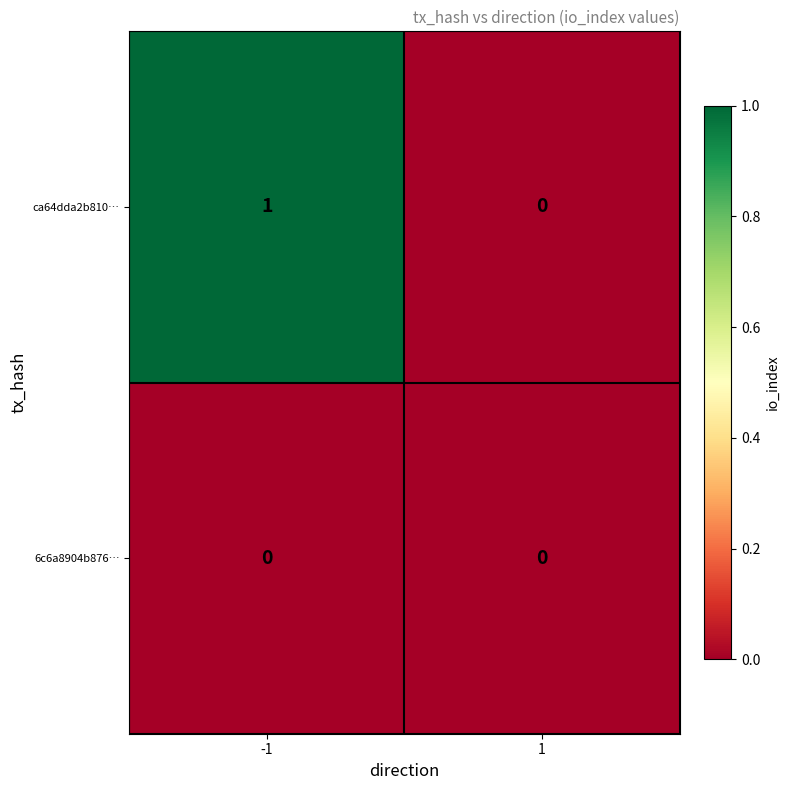

The ca64dda2b810… series shows 2 at -1. True or false?

False